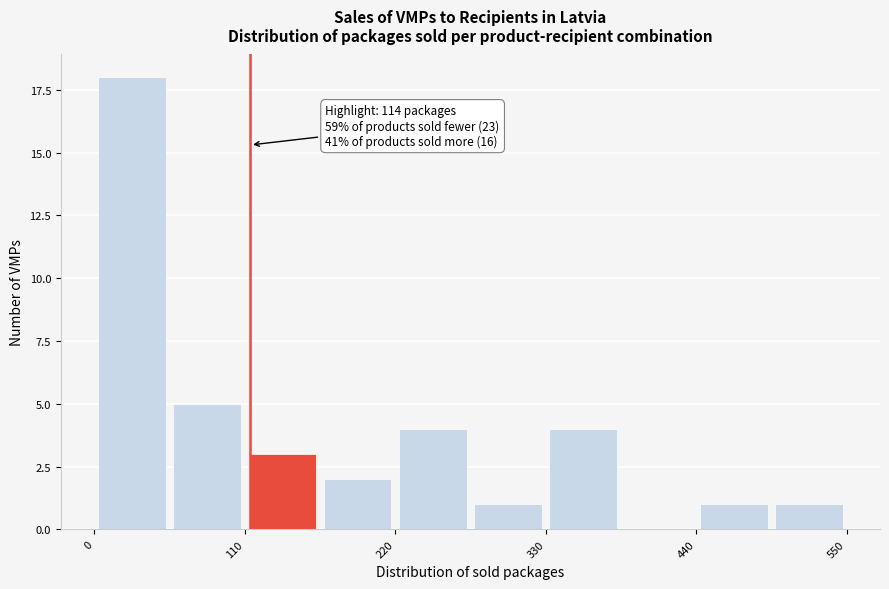

Around what value on the x-axis is the tallest bar? Give the approximate position of its centre, as read against the axis.

20